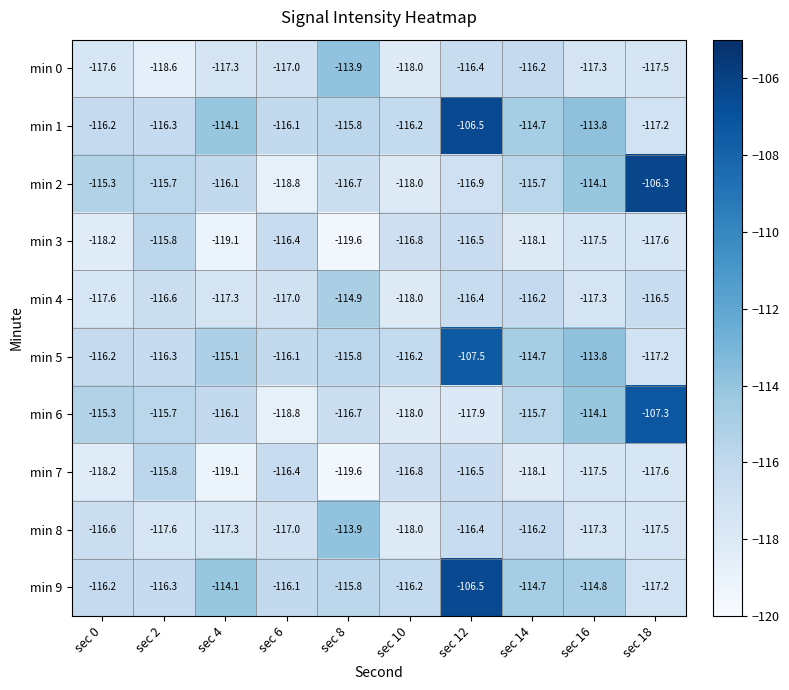

What is the greatest value displayed?

-106.3